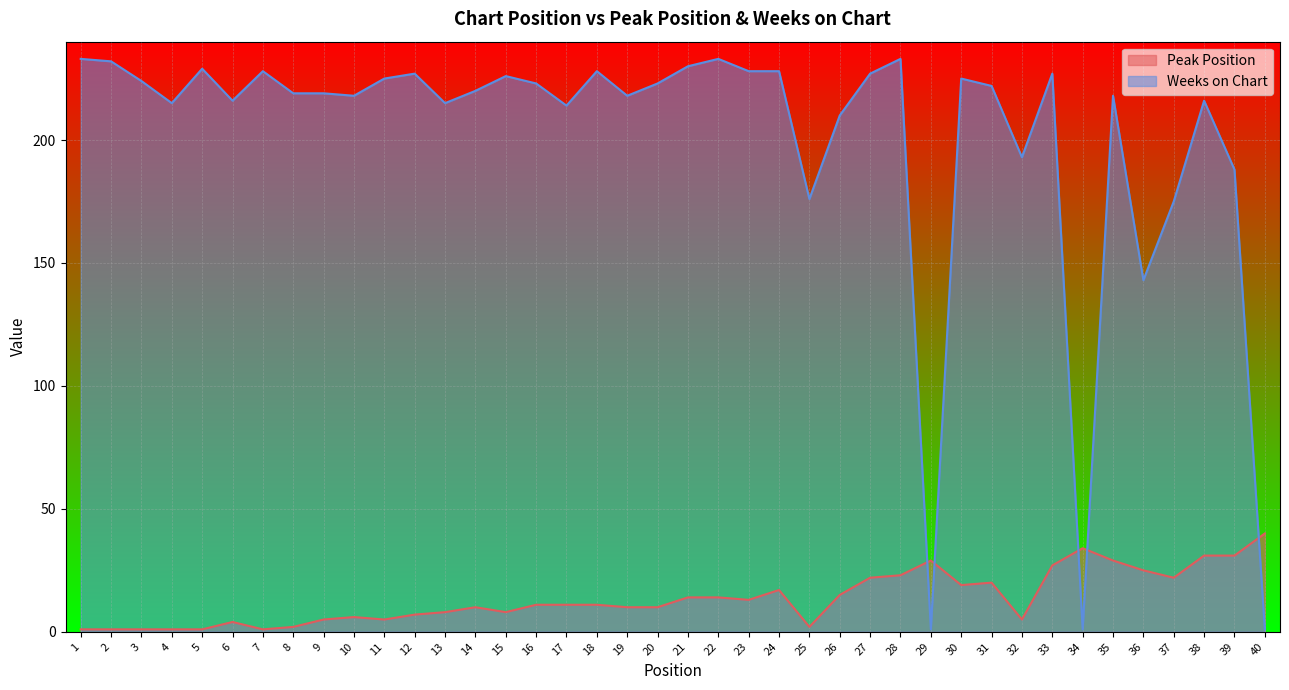

How many interior local valleys does the Weeks on Chart series have?

11